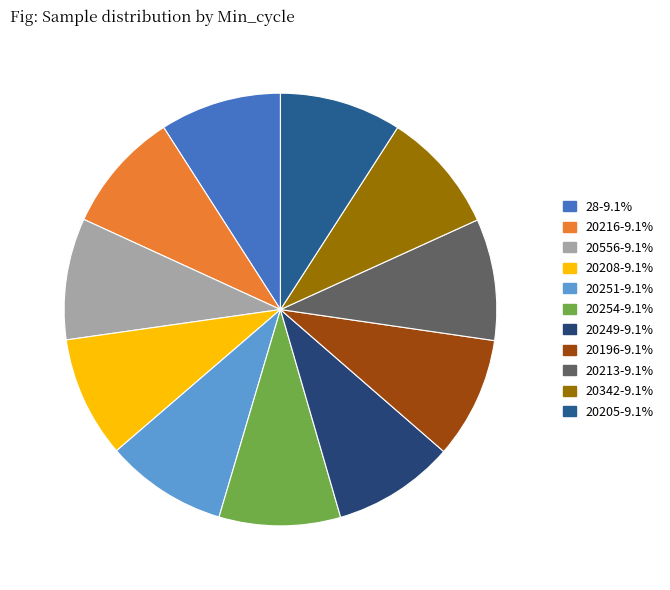

Count the number of slices in the pie.

11